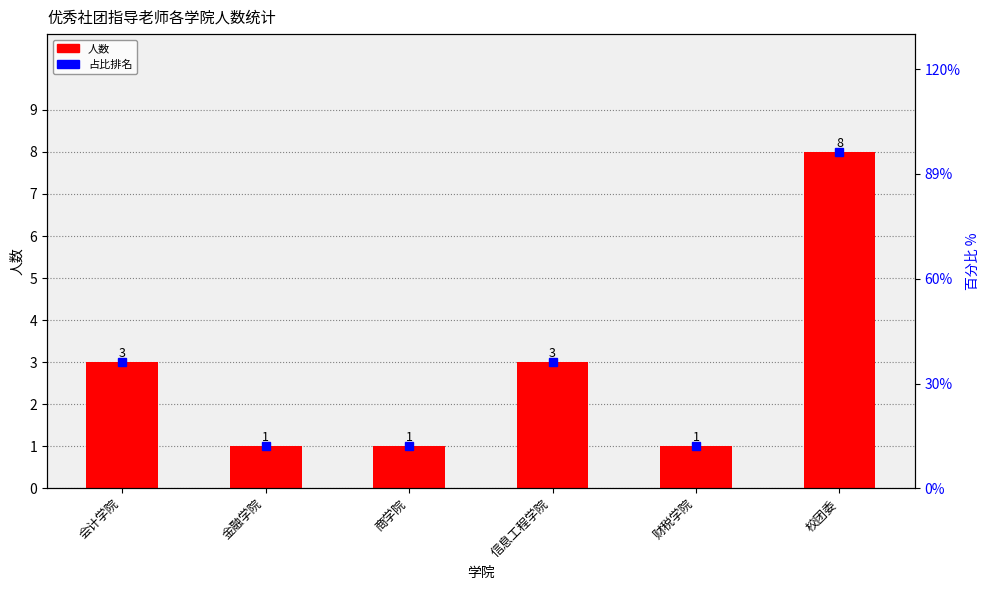

What is the average value?

3